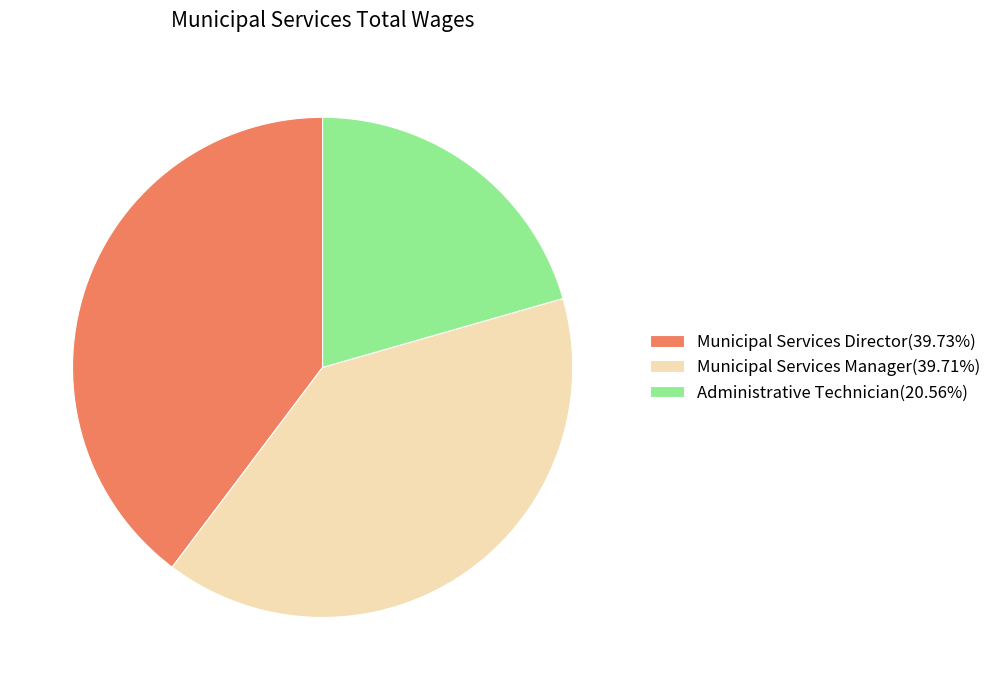

Do Administrative Technician(20.56%) and Municipal Services Director(39.73%) together represent more than half of the pie?

Yes